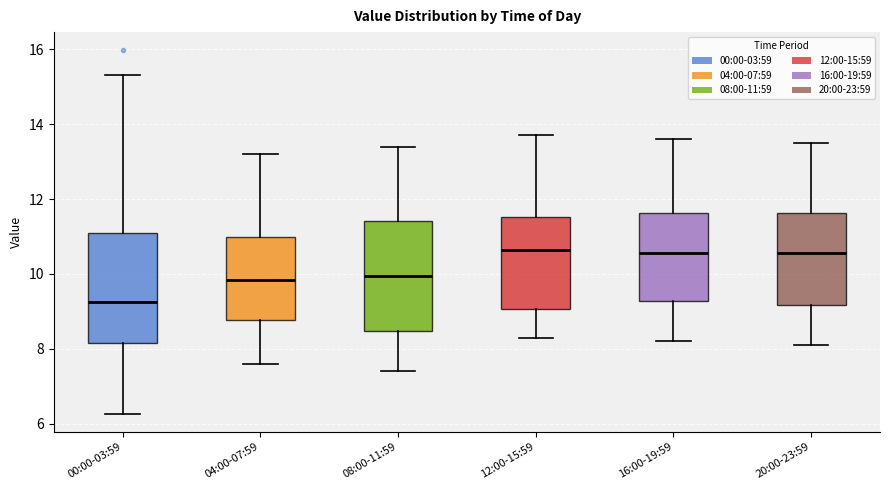

Where does the upper whisker of the box for 16:00-19:59 end on the y-axis? The values are not printed on the chart, so give them approximately, as read against the axis.

13.6